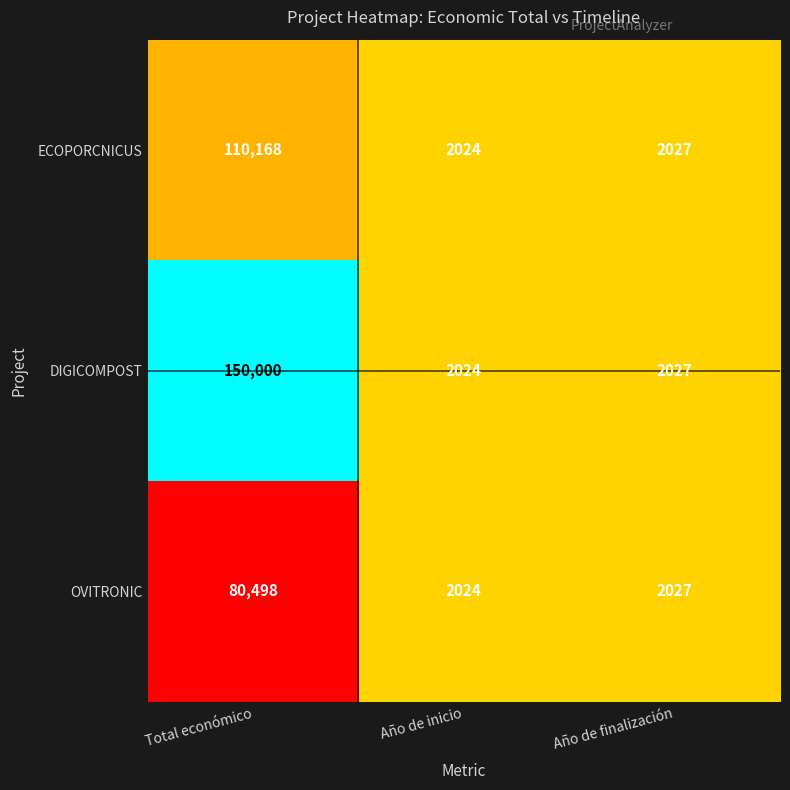

What is the difference between the maximum and minimum values in the OVITRONIC series?

78474